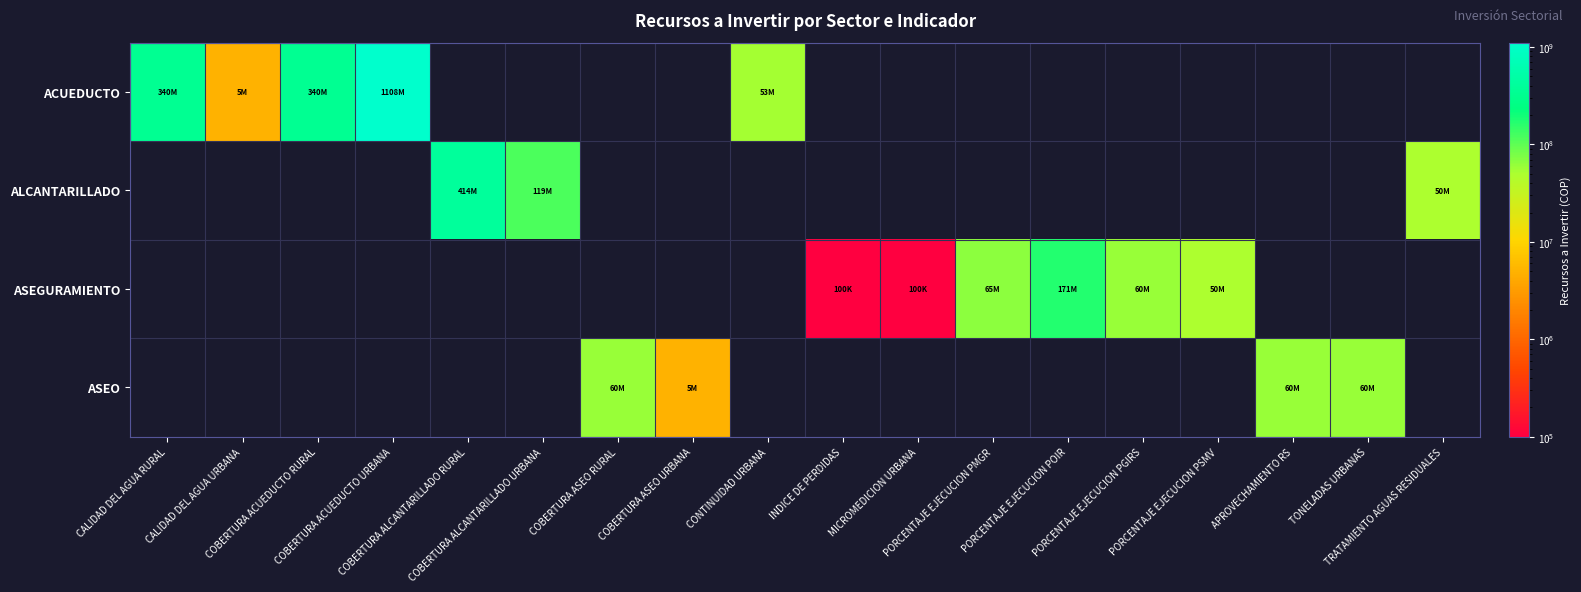

How many positive values does the ALCANTARILLADO series have?

3